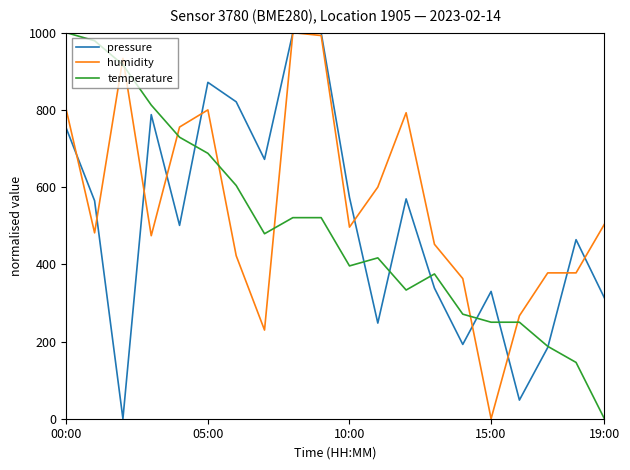

What is the highest value of the temperature series?

1000.0